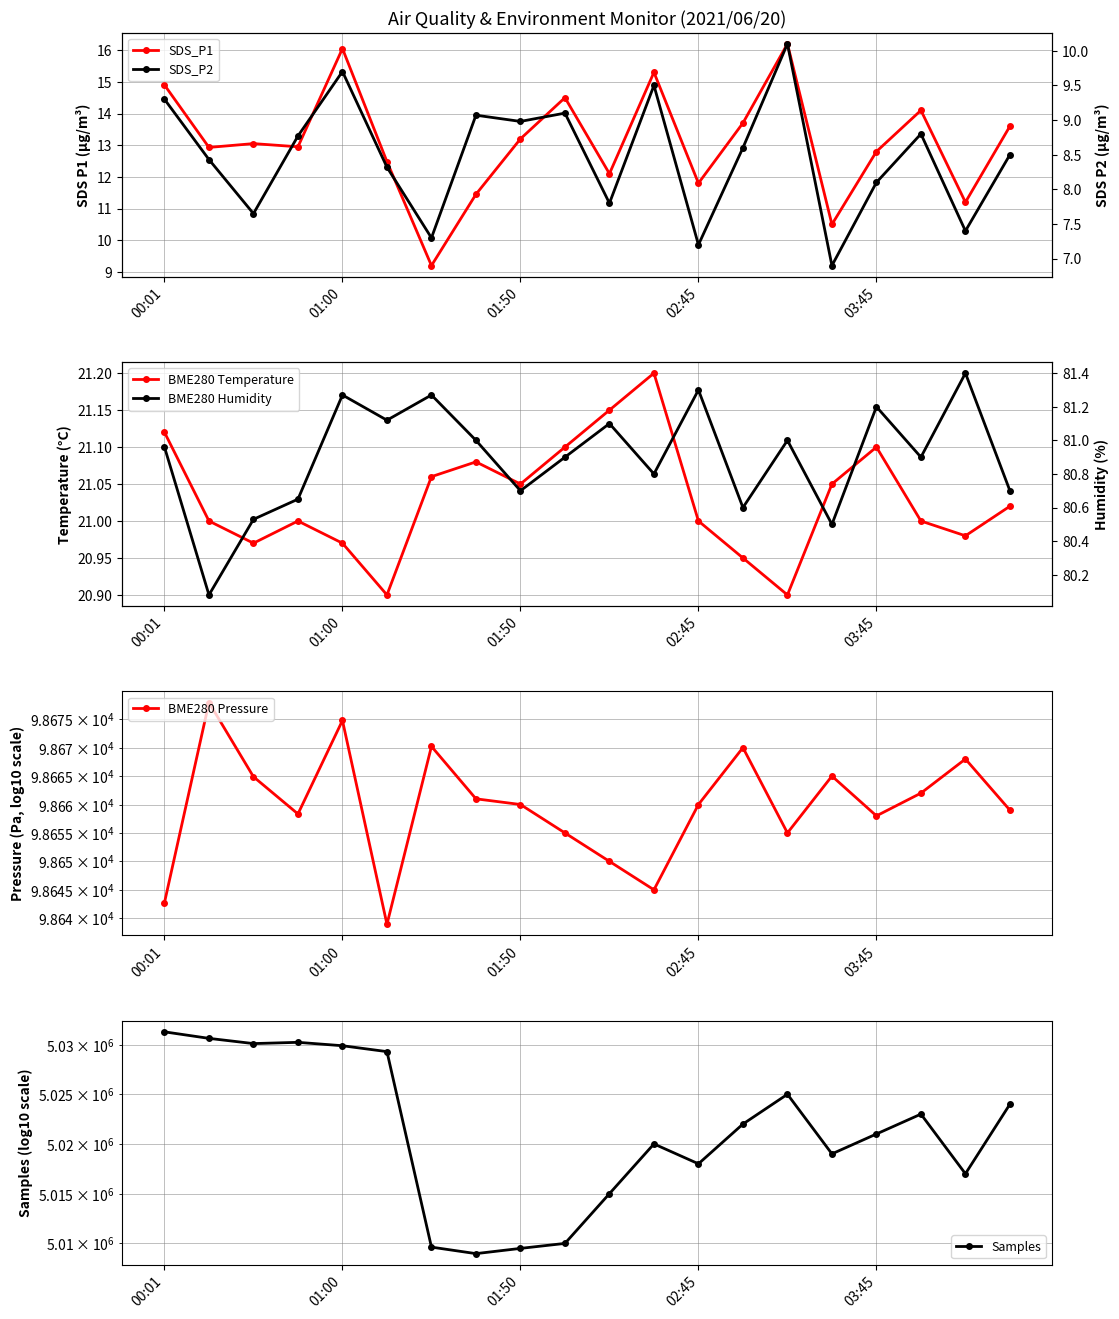

Which series has the largest total across all categories?

Samples